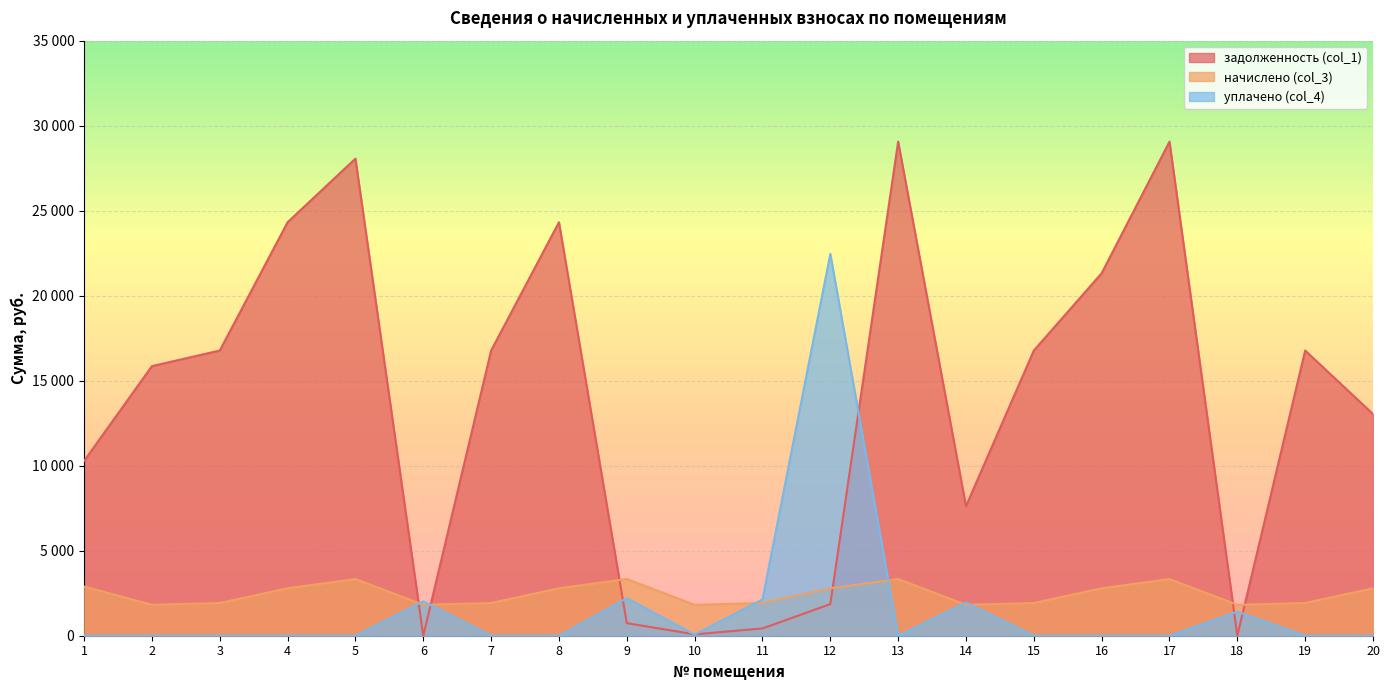

What value does the начислено (col_3) series have at 17?

3334.5